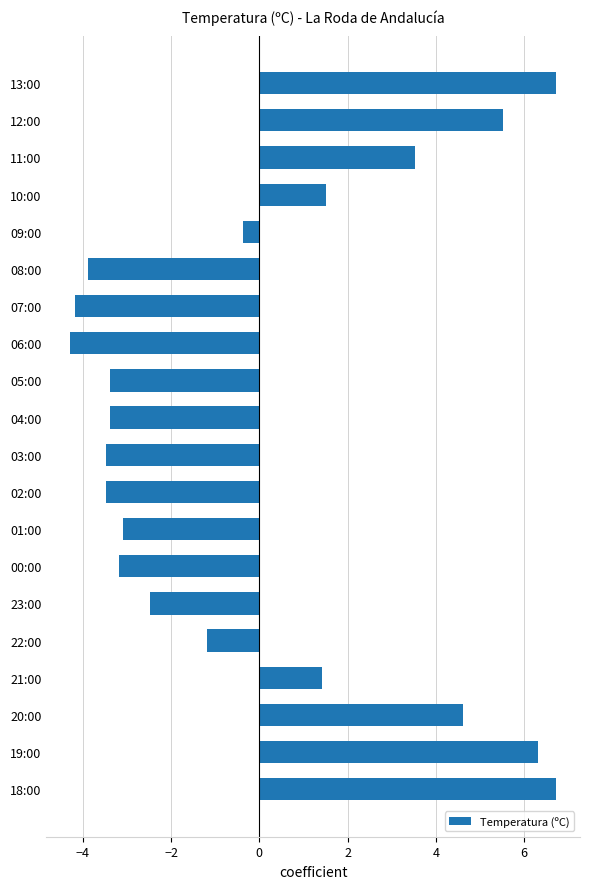

What is the label of the 15th bar from the bottom?

08:00